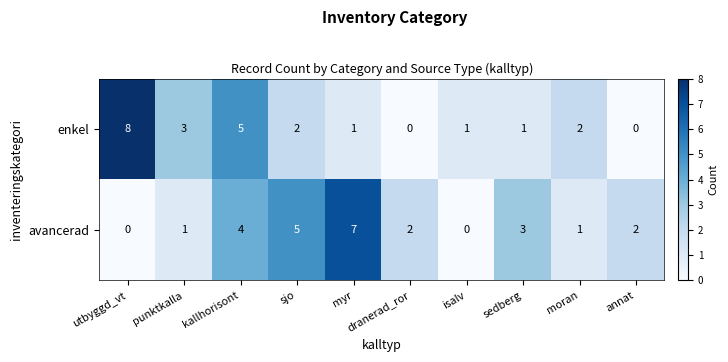

At sedberg, list the series in order from largest to smallest.

avancerad, enkel